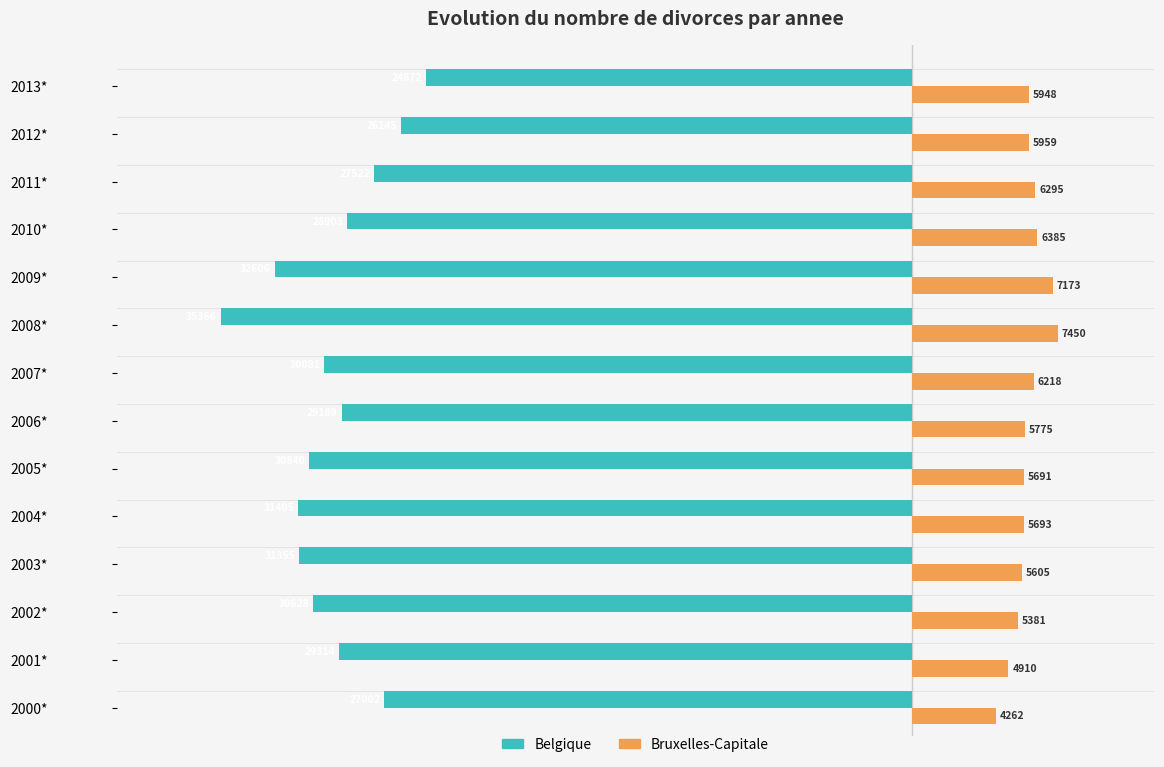

Which category has the lowest value in the Belgique series?

2008*